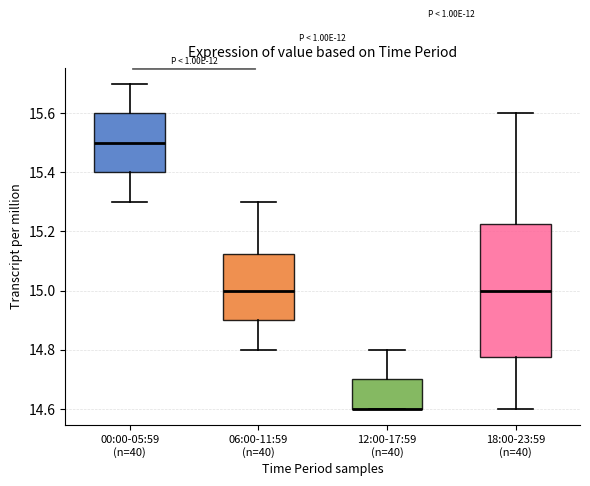

Where does the upper whisker of the box for 06:00-11:59 (n=40) end on the y-axis? The values are not printed on the chart, so give them approximately, as read against the axis.

15.30